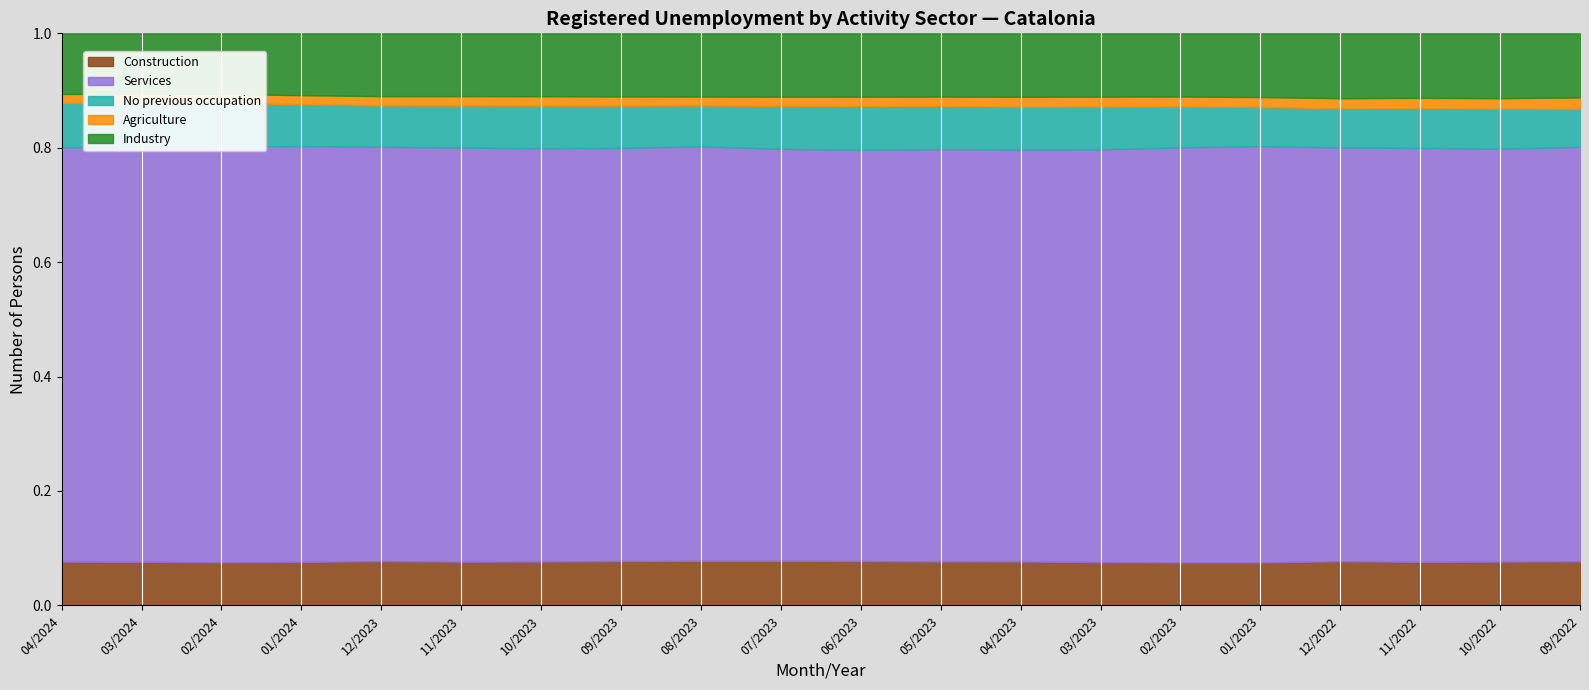

At how many categories does at least one series exceed 101492?

20